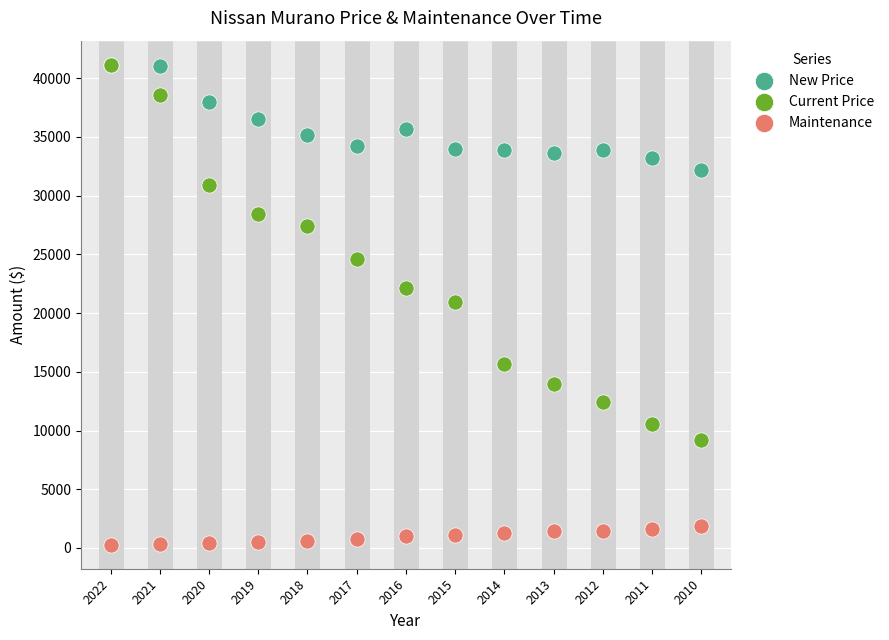

In the Current Price series, what Y value is closest to 25153?

24615